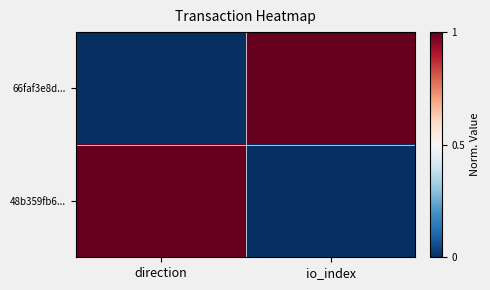

Which series has the largest range (max minus min)?

66faf3e8d...